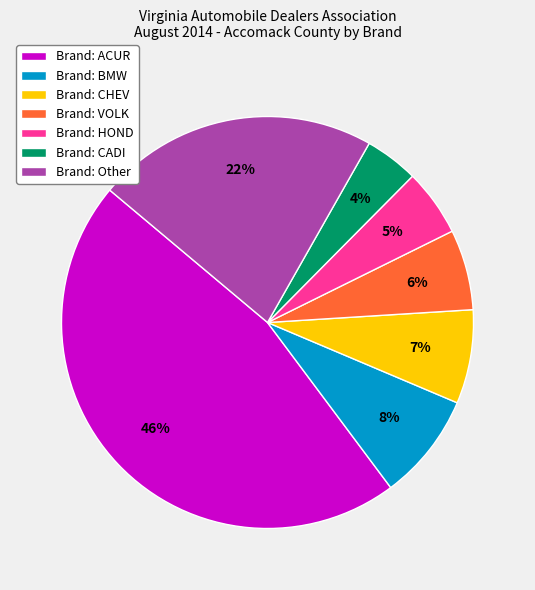

Count the number of slices in the pie.

7